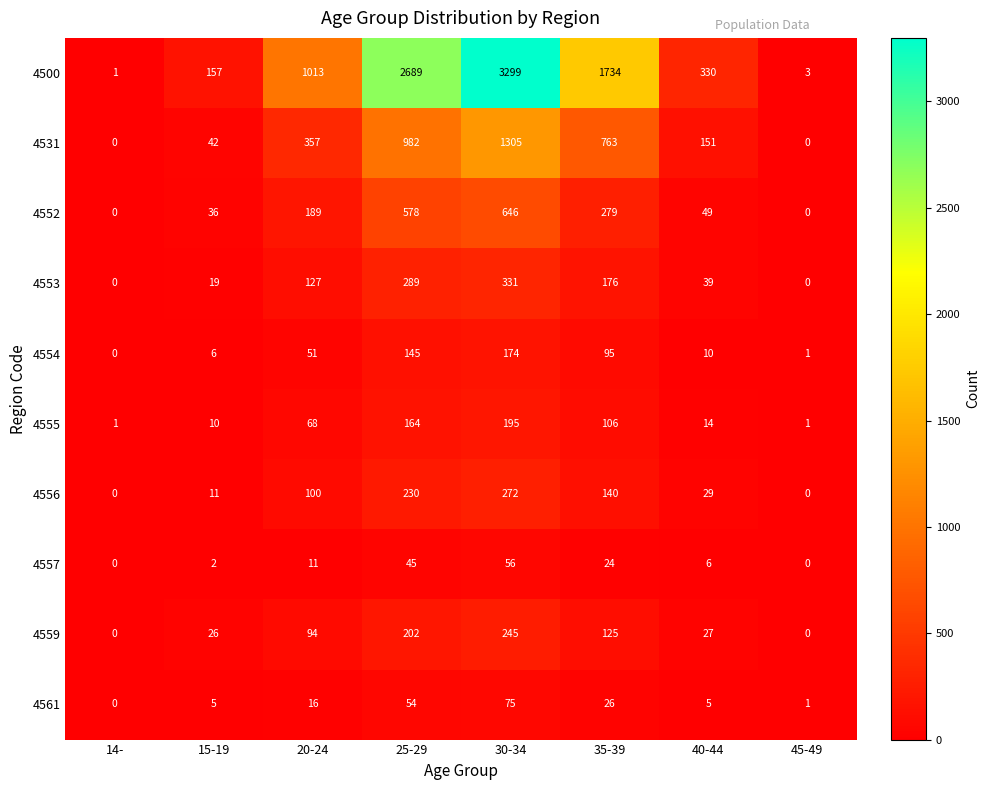

Which series has the widest spread of values?

4500